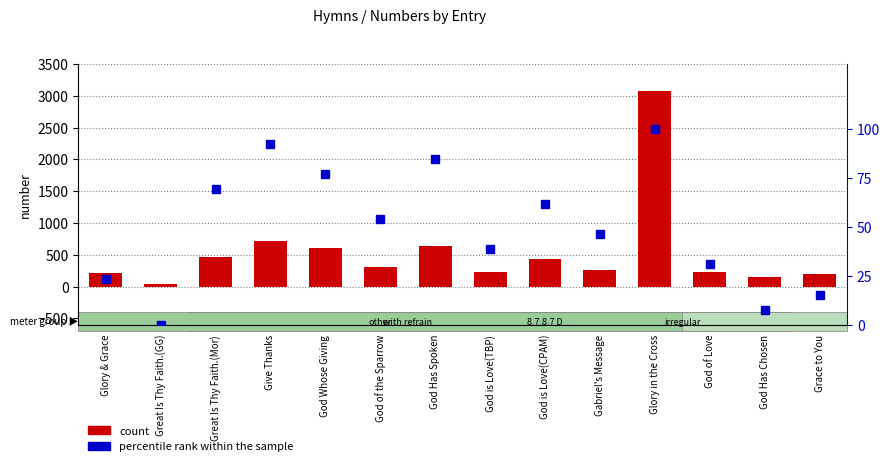

At which category is the sum across all series the highest?

Glory in the Cross